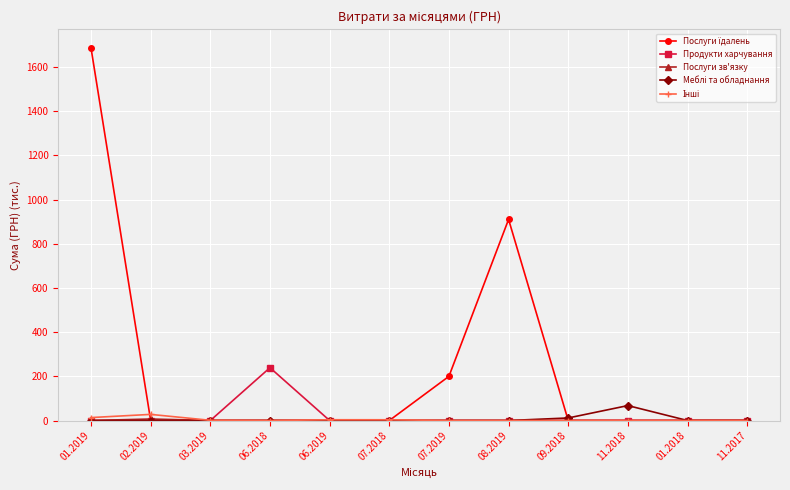

At how many categories does at least one series exceed 178?

4